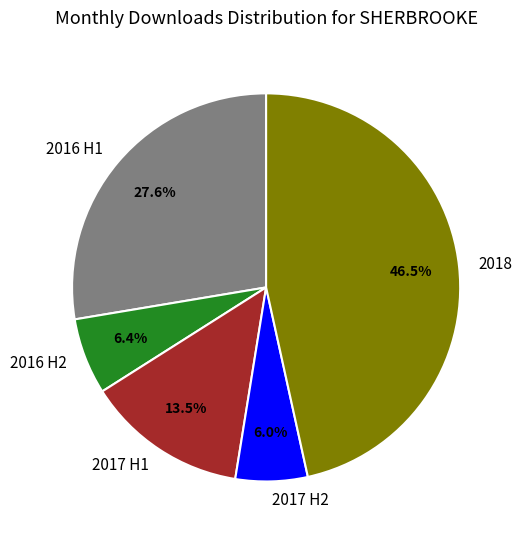

Does any single category account for the majority?

No